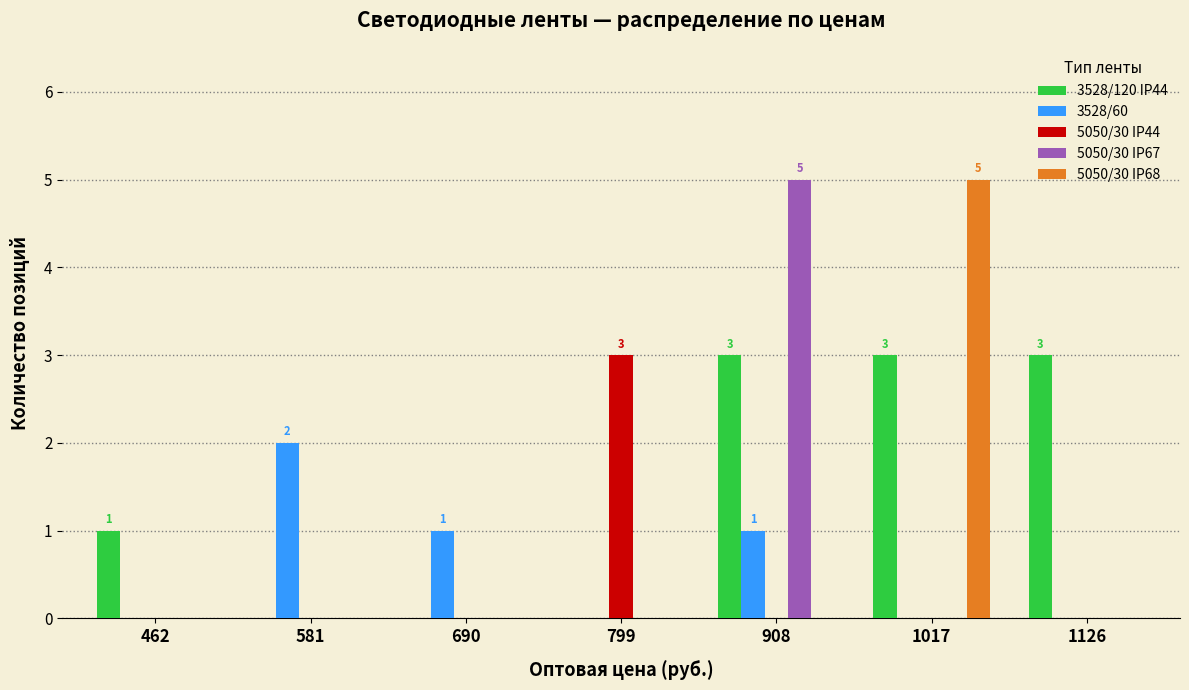

The 5050/30 IP68 series shows -3 at 1126. True or false?

False